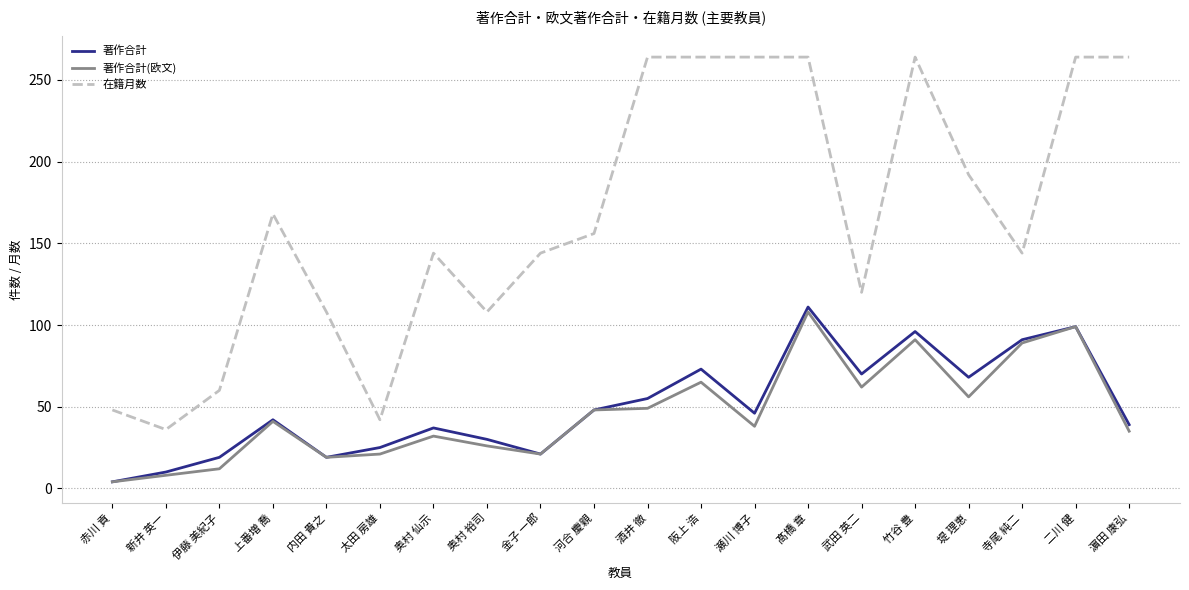

Which series has the largest total across all categories?

在籍月数